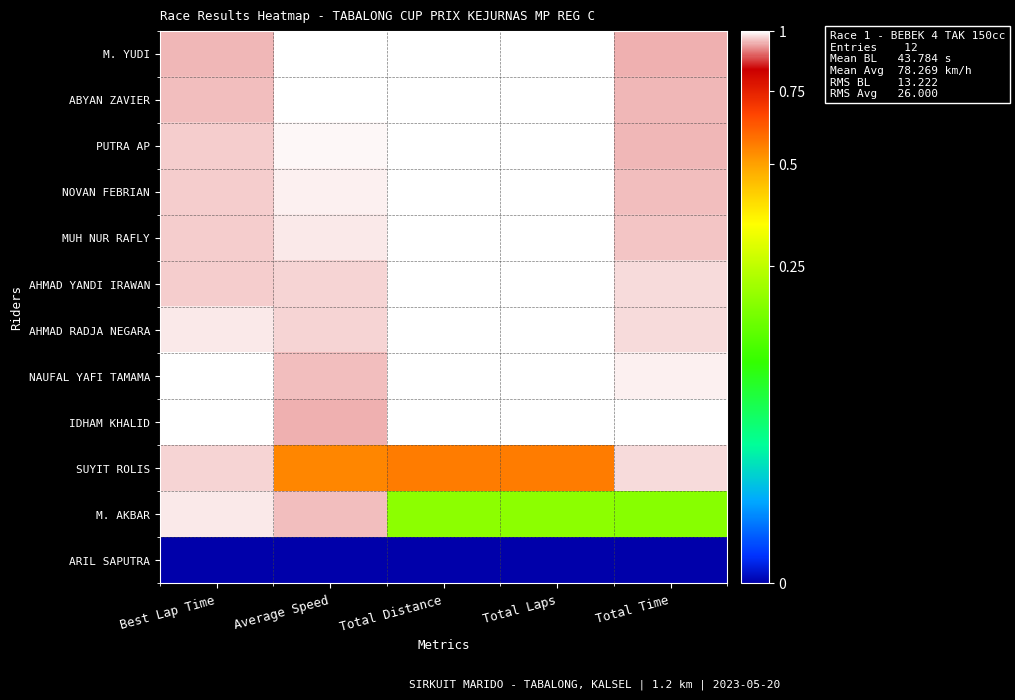

Which series has the largest total across all categories?

NAUFAL YAFI TAMAMA